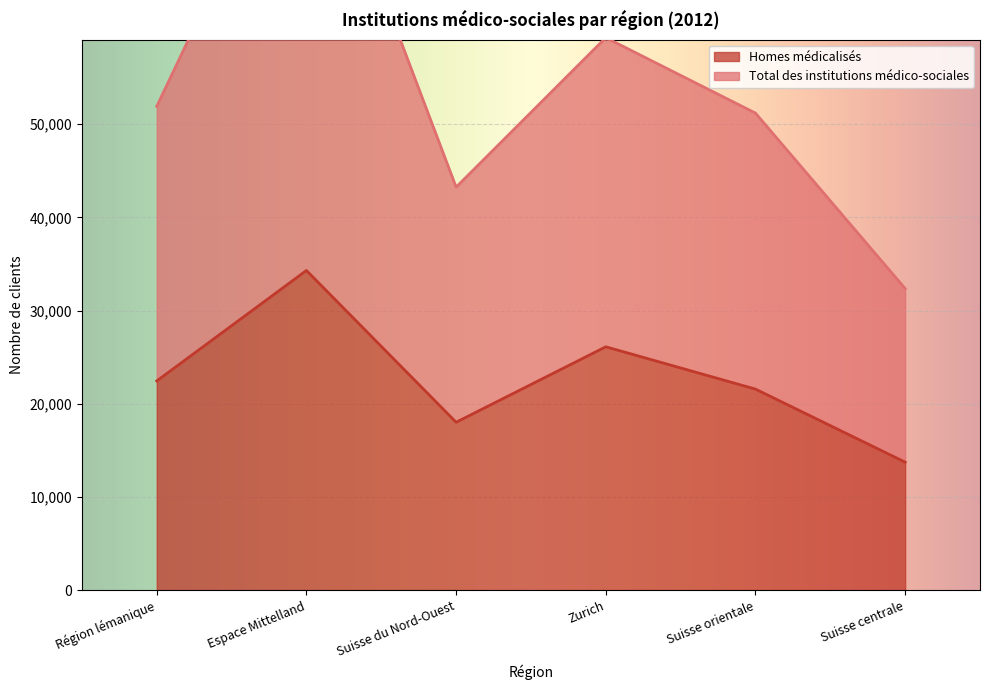

What are all the series names shown in the legend?

Homes médicalisés, Total des institutions médico-sociales